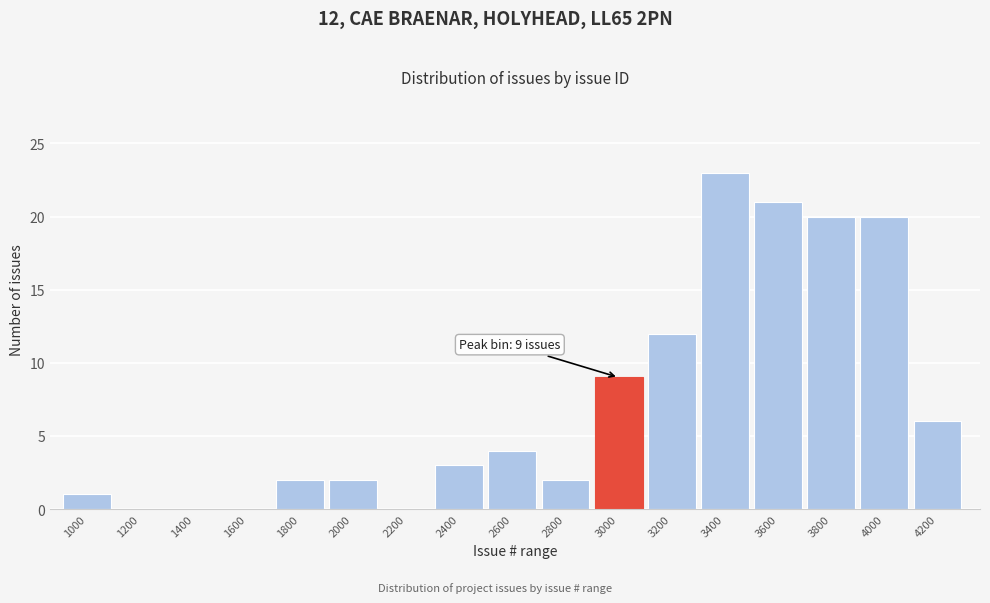

Reading right to left, transcribe all the data shown in this chart.

4200=6	4000=20	3800=20	3600=21	3400=23	3200=12	3000=9	2800=2	2600=4	2400=3	2200=0	2000=2	1800=2	1600=0	1400=0	1200=0	1000=1